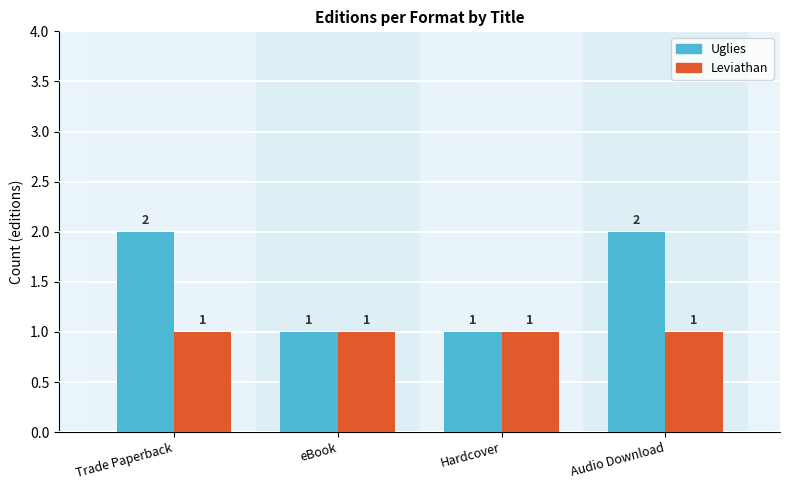

True or false: Leviathan has a value of 1 at Audio Download.

True